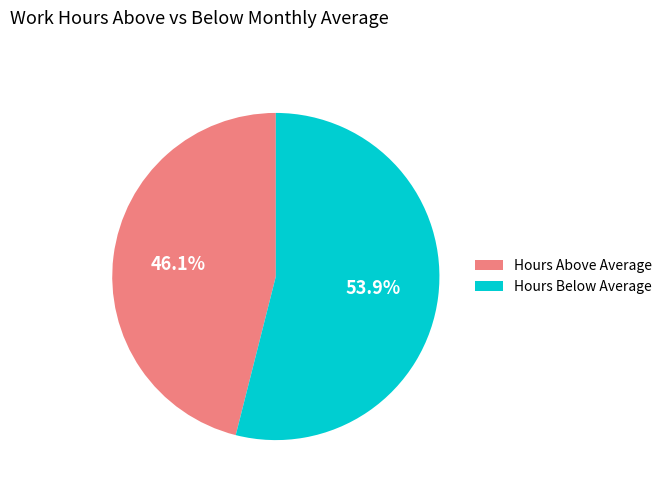

How many slices are in this pie chart?

2